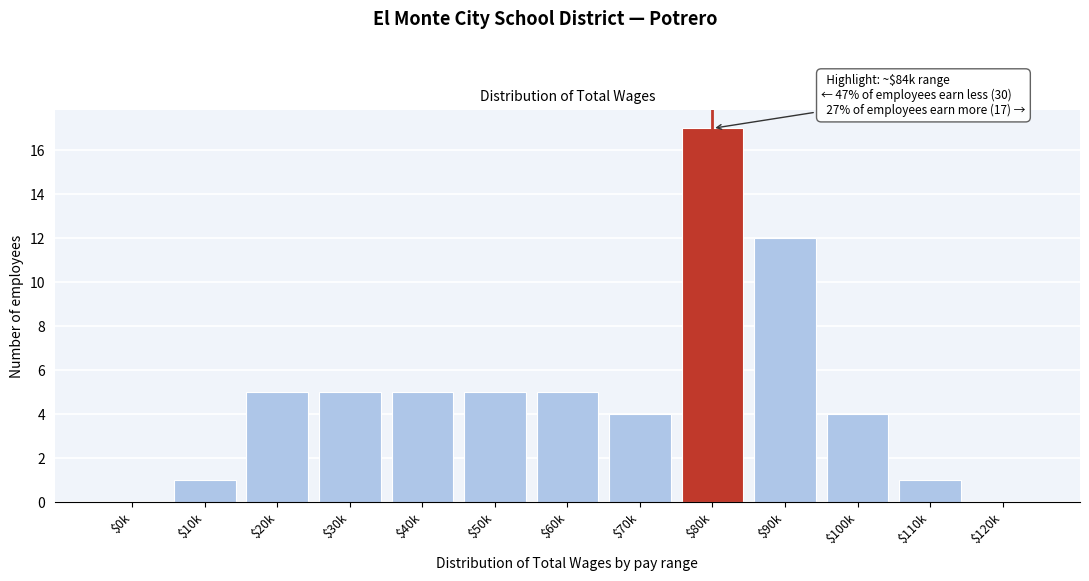

Which category has the highest value across all series?

$80k